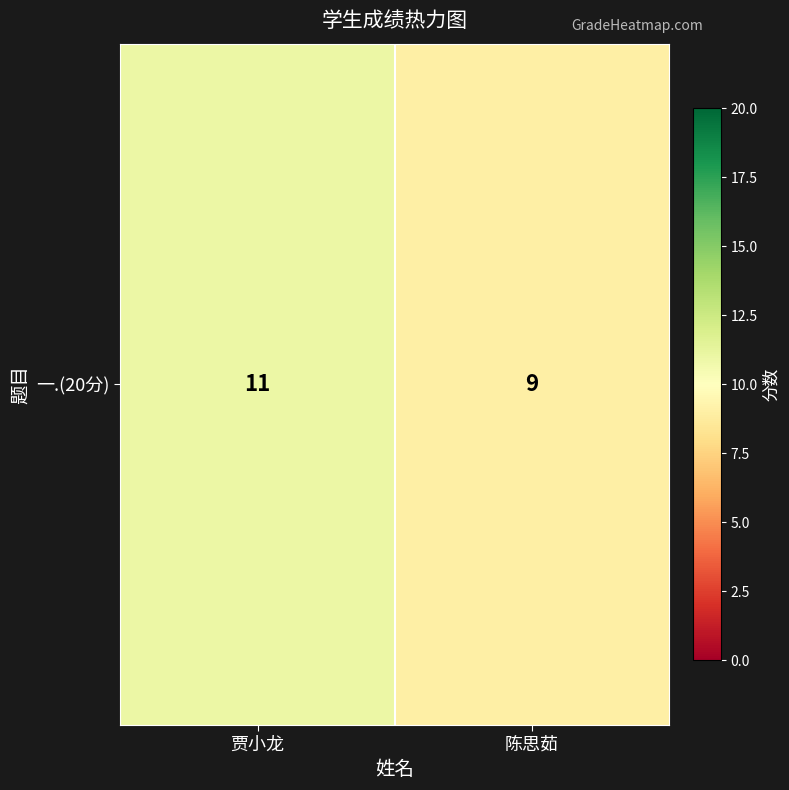

Rank the categories by value from highest to lowest.

贾小龙, 陈思茹